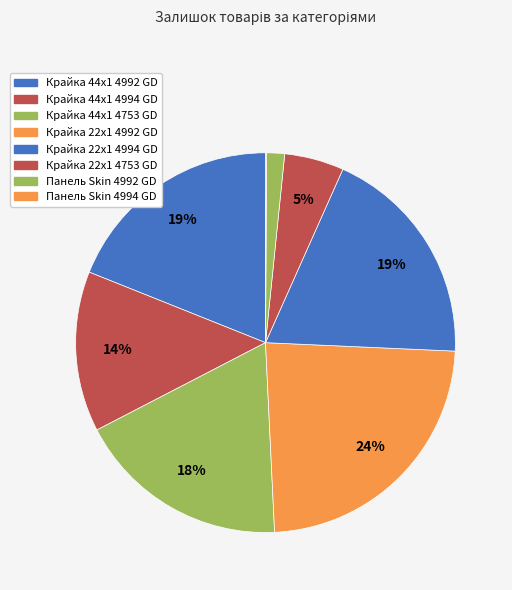

What is the change in value from Крайка 44x1 4994 GD to Панель Skin 4994 GD?

-311